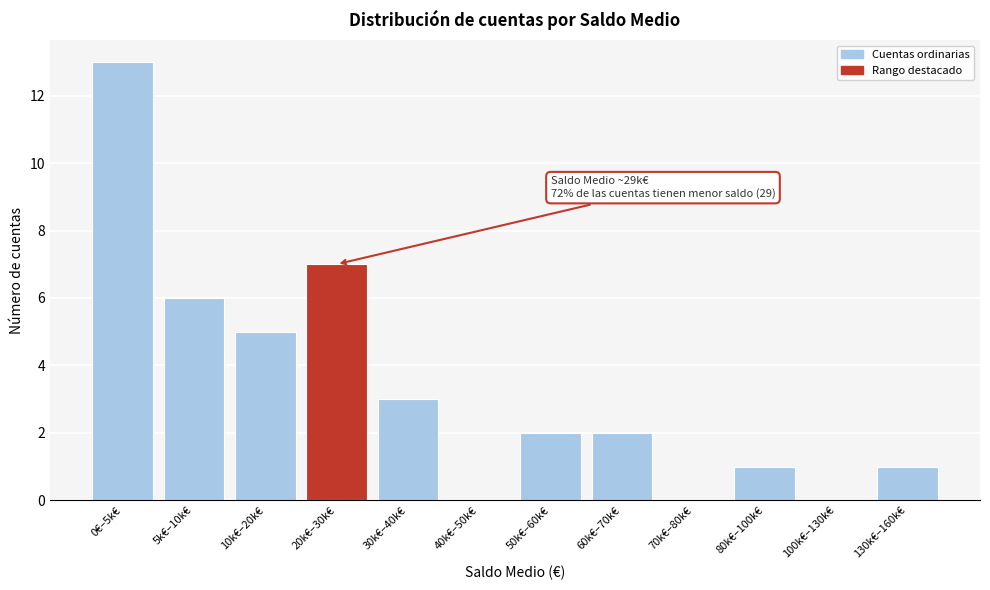

Reading right to left, what are all the values shown in this chart?

130k€–160k€=1	100k€–130k€=0	80k€–100k€=1	70k€–80k€=0	60k€–70k€=2	50k€–60k€=2	40k€–50k€=0	30k€–40k€=3	20k€–30k€=7	10k€–20k€=5	5k€–10k€=6	0€–5k€=13